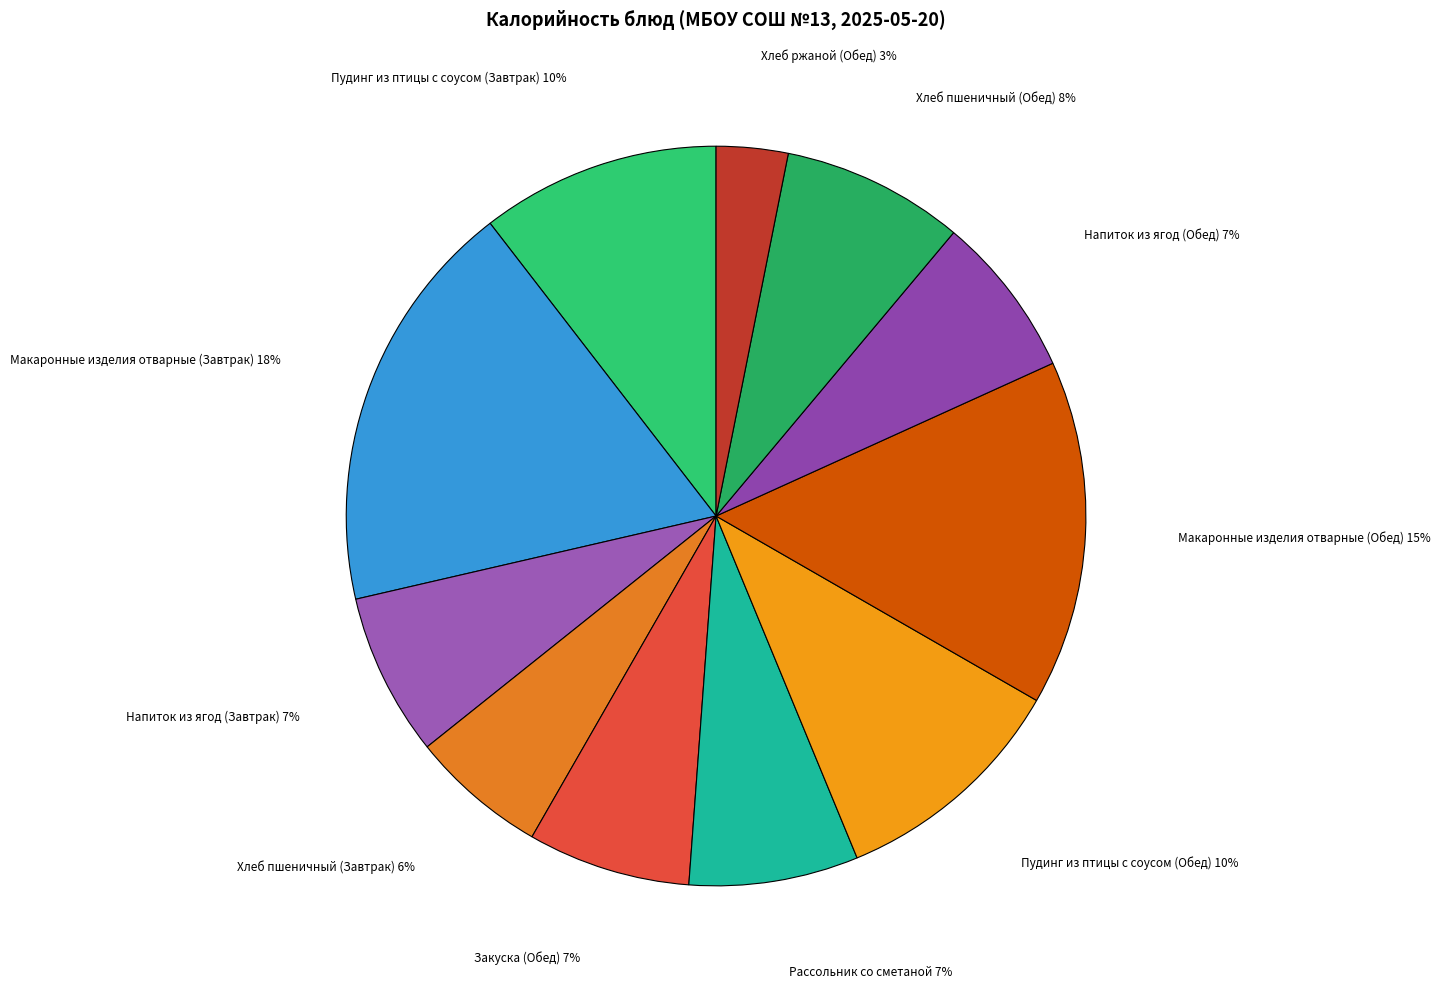

What is the largest slice in the pie chart?

Макаронные изделия отварные (Завтрак)